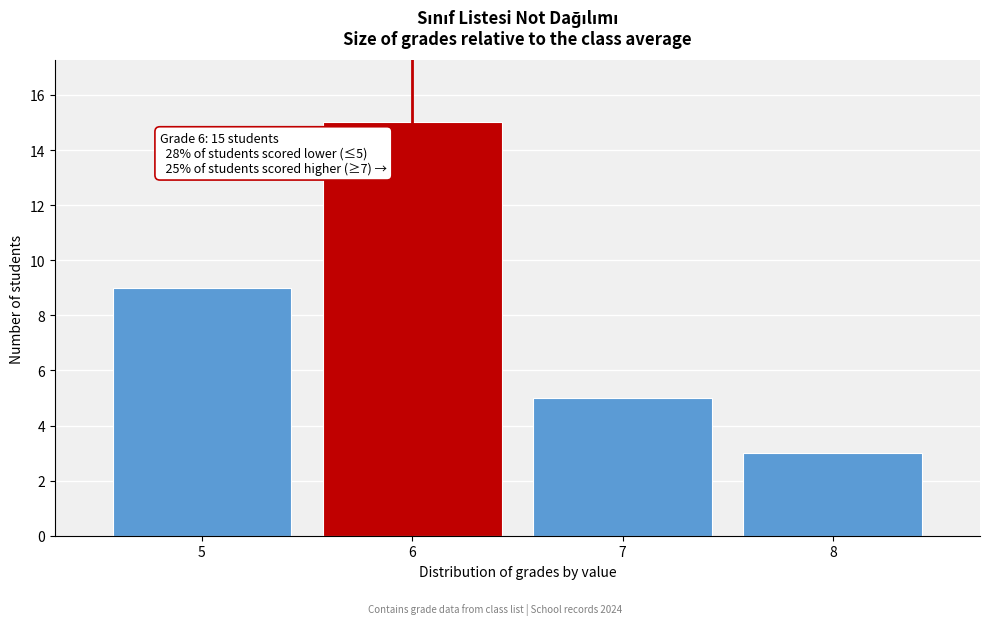

Reading right to left, extract all data points from this chart.

8=3	7=5	6=15	5=9